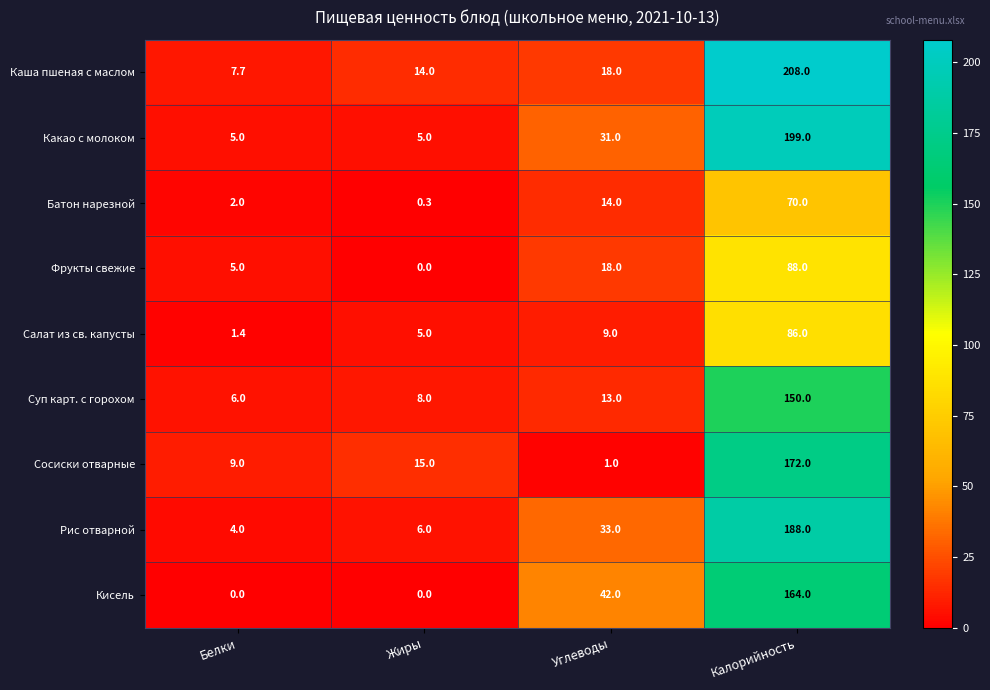

At which label does Батон нарезной reach its minimum?

Жиры